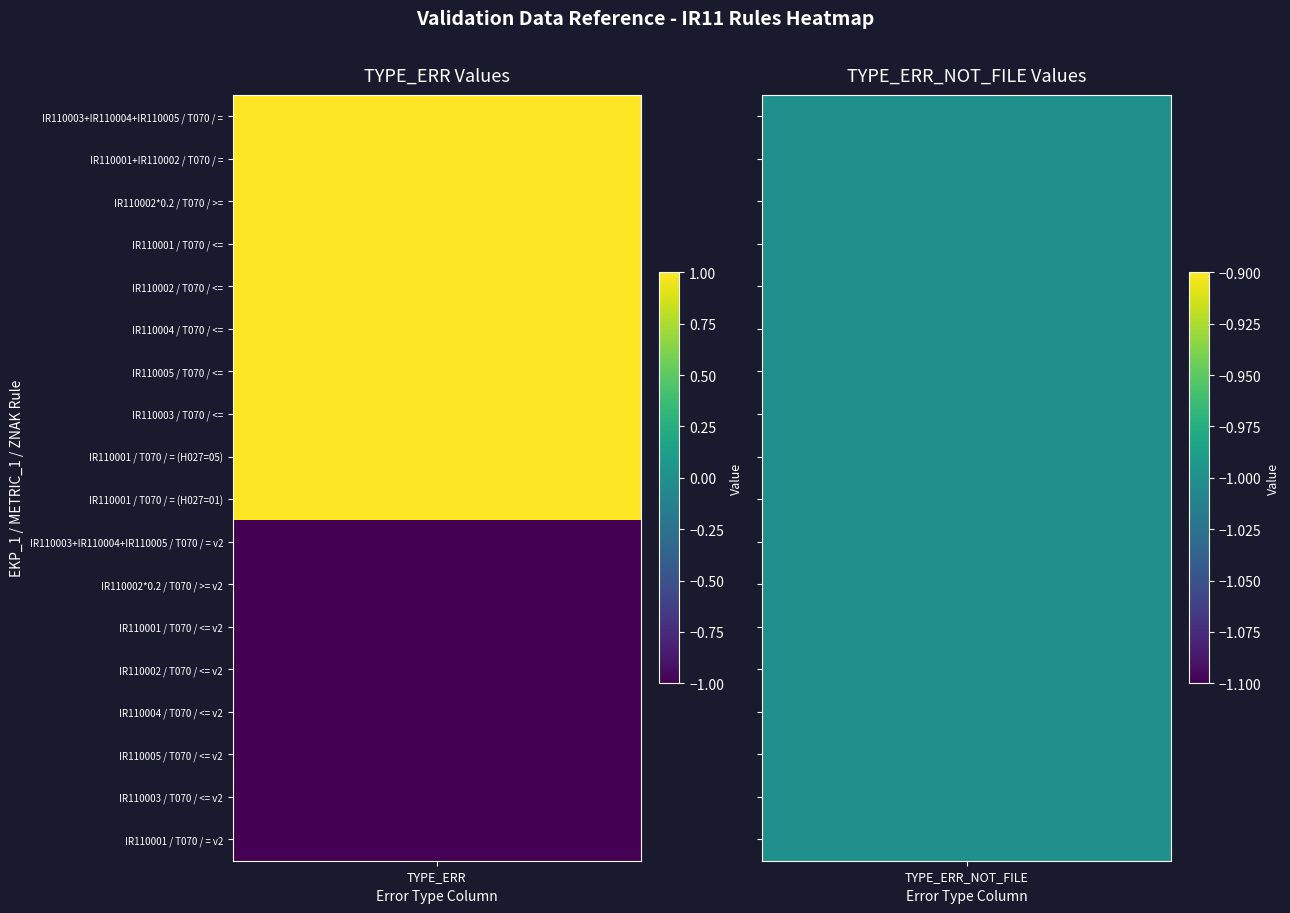

What is the difference between the maximum and minimum values in the TYPE_ERR series?

2